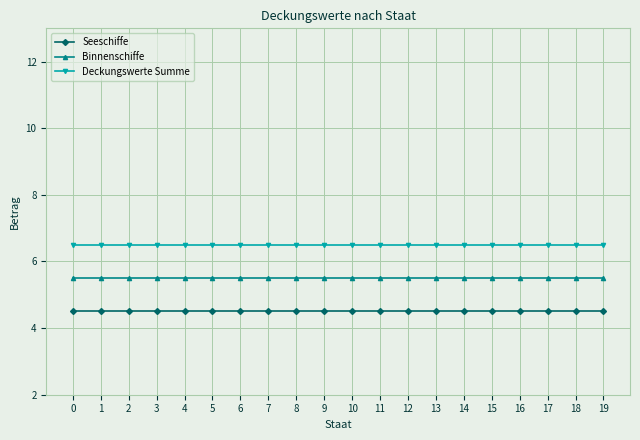

What is the spread (max minus min) of values at 10?

2.0